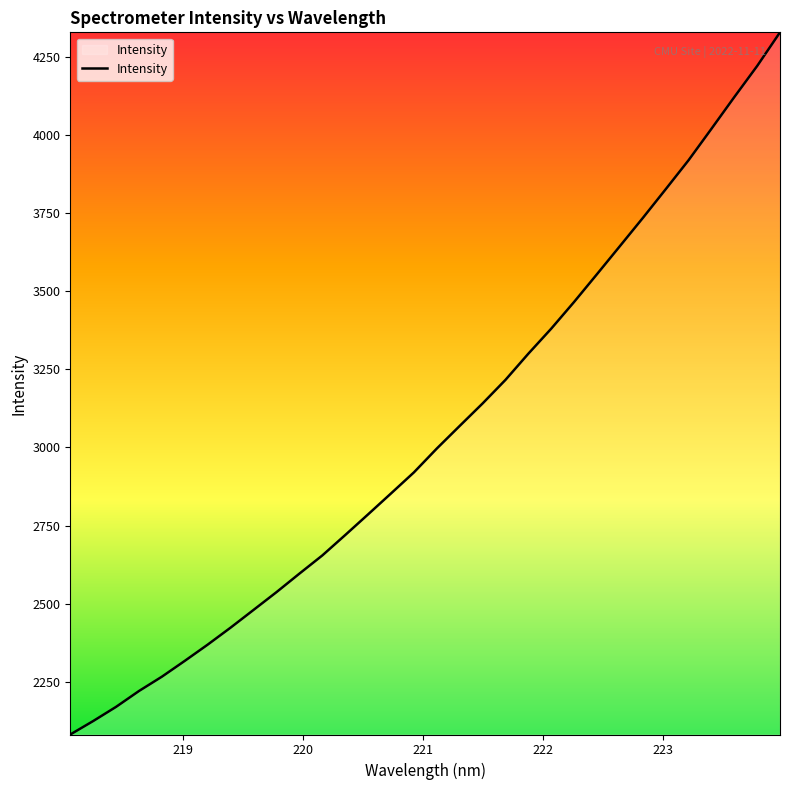

What is the smallest value displayed?

2081.8